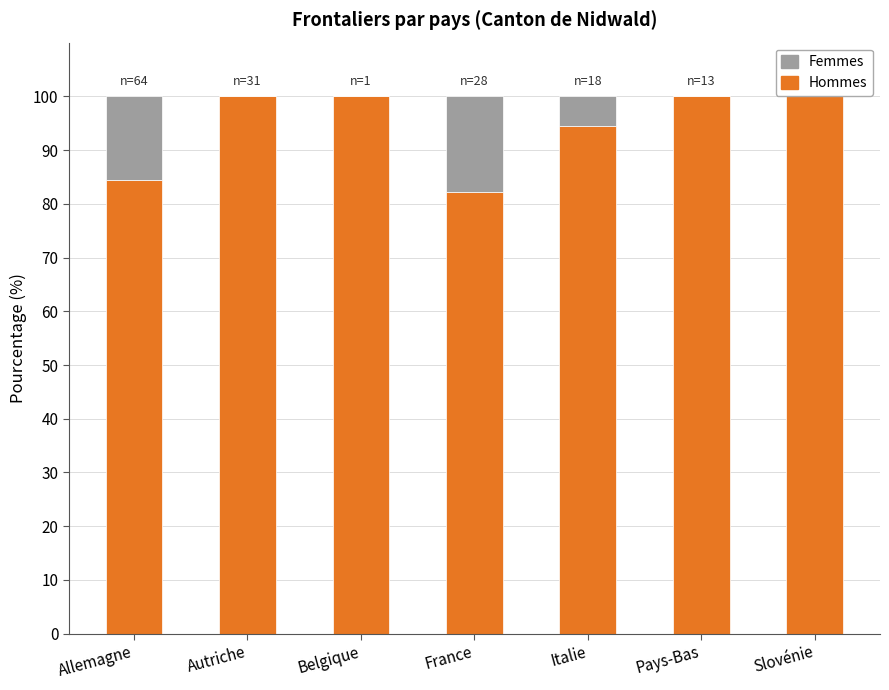

What is the sum of the Hommes values at Belgique and Pays-Bas?

200.0